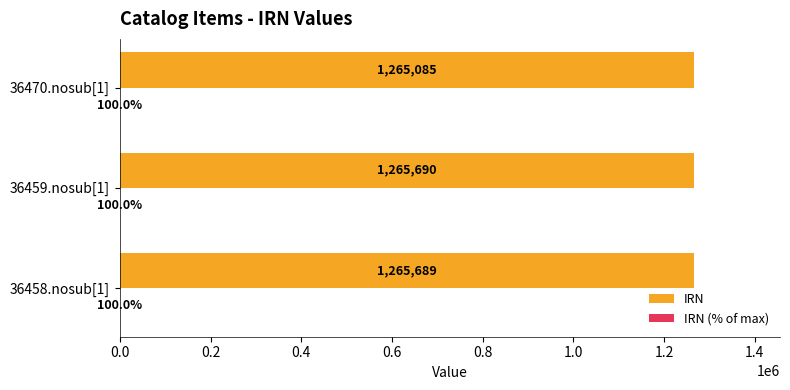

What value does the IRN series have at 36459.nosub[1]?

1265690.0